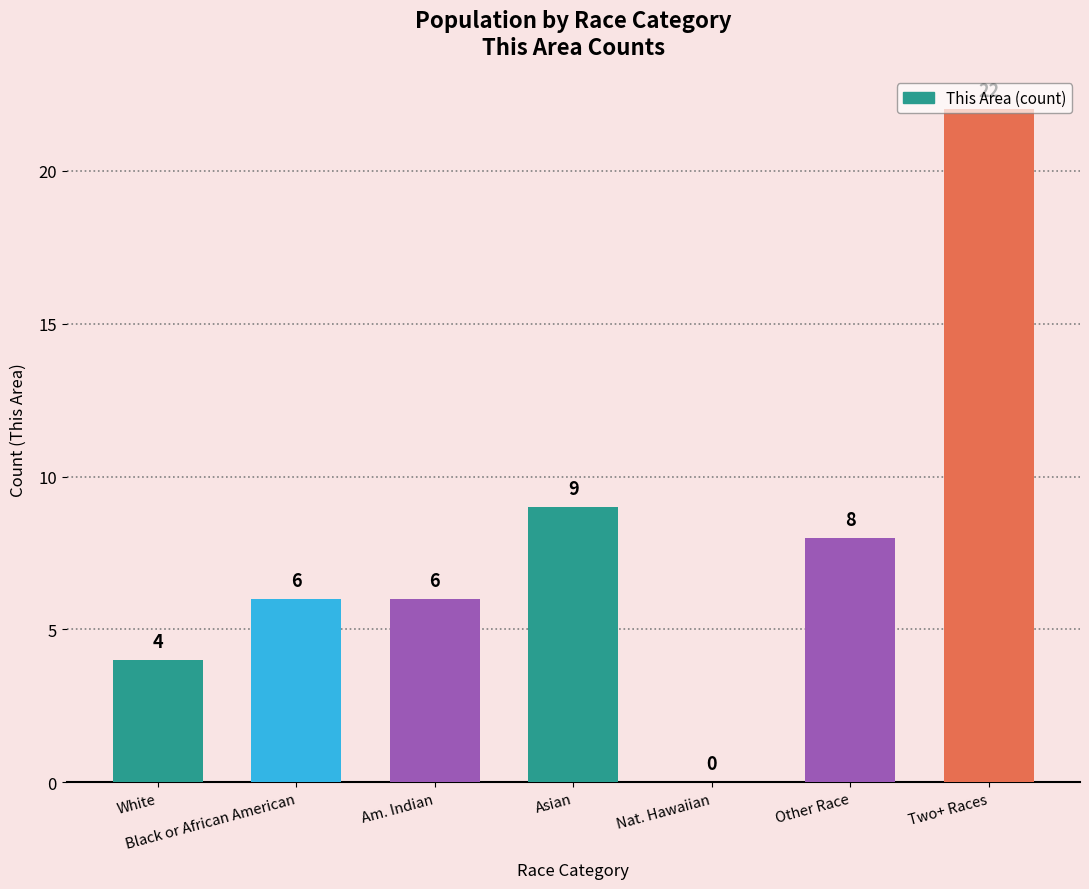

What is the greatest value displayed?

22